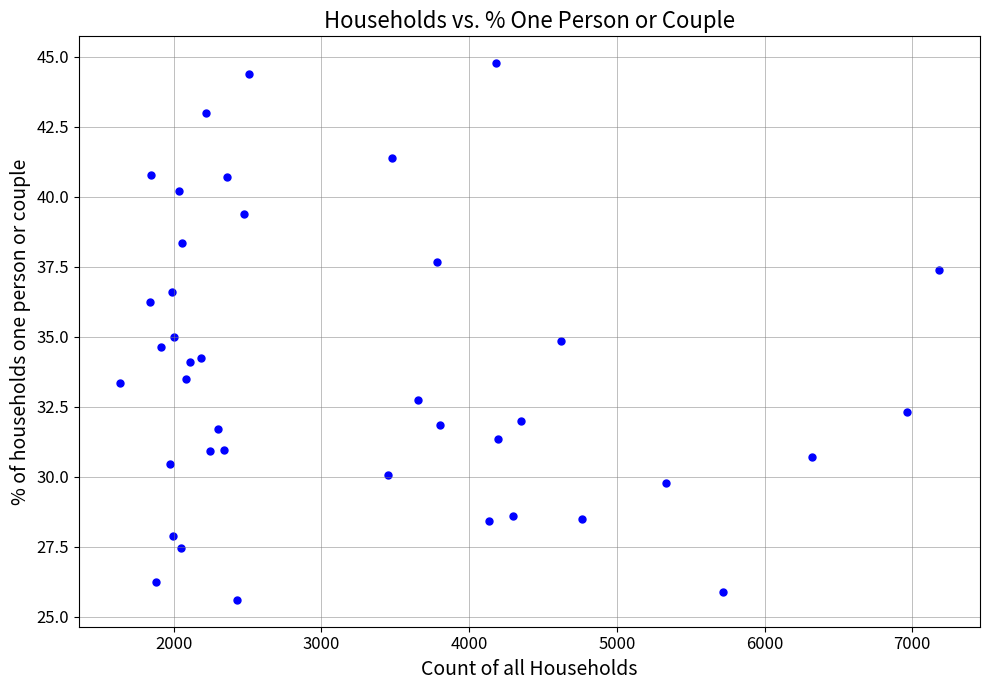

What is the range of X values (max minus min)?

5544.0